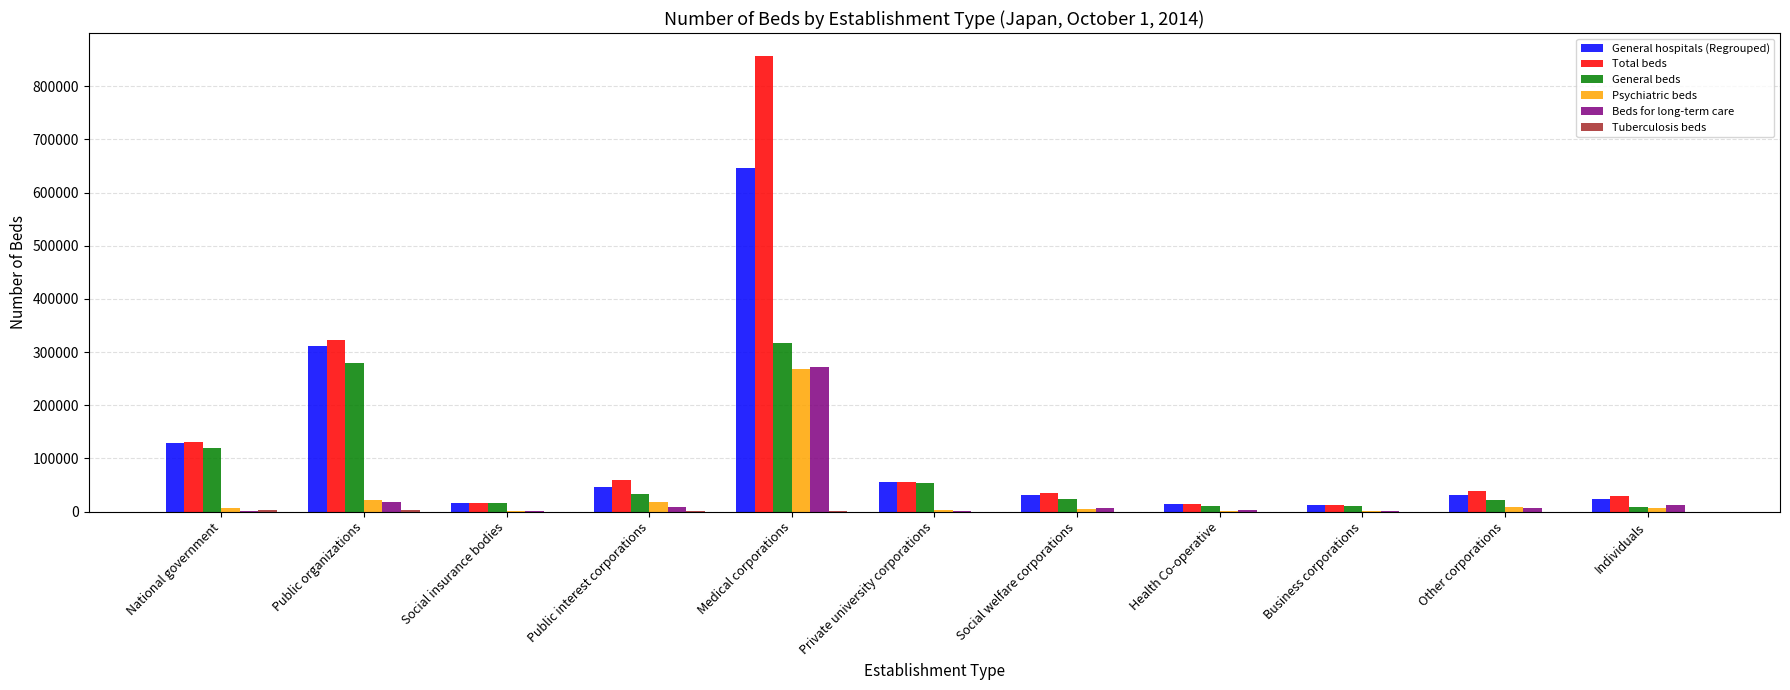

At which category is the sum across all series the highest?

Medical corporations